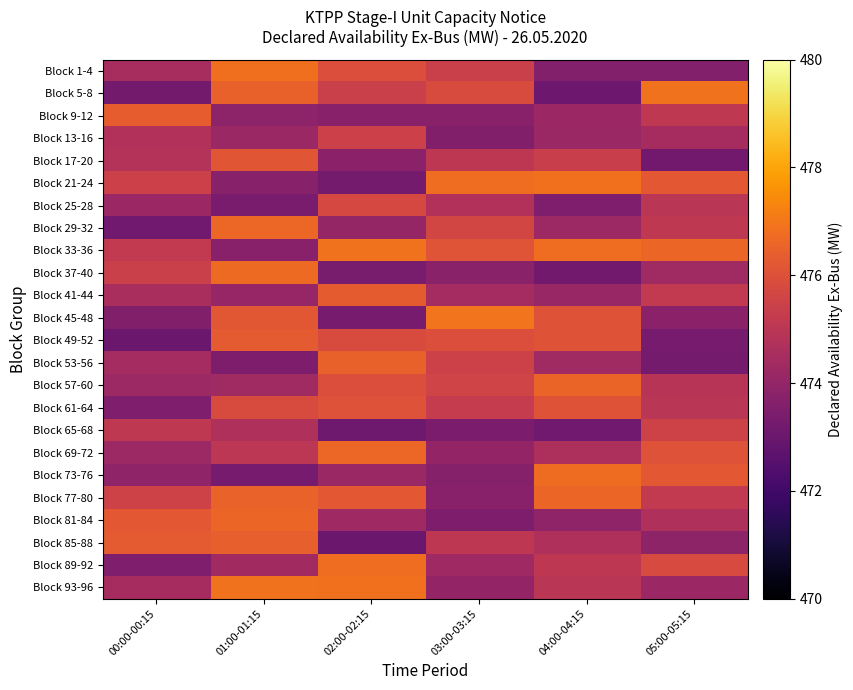

Reading left to right, transcribe all the data shown in this chart.

Block 1-4: 00:00-00:15=474.5	01:00-01:15=476.8	02:00-02:15=475.9	03:00-03:15=475.4	04:00-04:15=473.6	05:00-05:15=473.6
Block 5-8: 00:00-00:15=473.2	01:00-01:15=476.5	02:00-02:15=475.4	03:00-03:15=475.8	04:00-04:15=473.1	05:00-05:15=476.9
Block 9-12: 00:00-00:15=476.3	01:00-01:15=473.8	02:00-02:15=473.7	03:00-03:15=473.7	04:00-04:15=474.2	05:00-05:15=475.1
Block 13-16: 00:00-00:15=474.7	01:00-01:15=474.2	02:00-02:15=475.4	03:00-03:15=473.6	04:00-04:15=474.2	05:00-05:15=474.5
Block 17-20: 00:00-00:15=474.8	01:00-01:15=476.1	02:00-02:15=473.8	03:00-03:15=475.1	04:00-04:15=475.4	05:00-05:15=473.2
Block 21-24: 00:00-00:15=475.4	01:00-01:15=473.7	02:00-02:15=473.3	03:00-03:15=476.8	04:00-04:15=476.9	05:00-05:15=476.2
Block 25-28: 00:00-00:15=474.2	01:00-01:15=473.4	02:00-02:15=475.7	03:00-03:15=474.8	04:00-04:15=473.5	05:00-05:15=475.0
Block 29-32: 00:00-00:15=473.1	01:00-01:15=476.6	02:00-02:15=474.0	03:00-03:15=475.7	04:00-04:15=474.2	05:00-05:15=475.1
Block 33-36: 00:00-00:15=475.2	01:00-01:15=473.7	02:00-02:15=476.9	03:00-03:15=476.1	04:00-04:15=476.8	05:00-05:15=476.6
Block 37-40: 00:00-00:15=475.4	01:00-01:15=476.7	02:00-02:15=473.4	03:00-03:15=473.8	04:00-04:15=473.2	05:00-05:15=474.3
Block 41-44: 00:00-00:15=474.6	01:00-01:15=474.1	02:00-02:15=476.3	03:00-03:15=474.4	04:00-04:15=474.1	05:00-05:15=475.2
Block 45-48: 00:00-00:15=473.6	01:00-01:15=476.2	02:00-02:15=473.3	03:00-03:15=476.9	04:00-04:15=476.1	05:00-05:15=473.8
Block 49-52: 00:00-00:15=473.0	01:00-01:15=476.3	02:00-02:15=475.8	03:00-03:15=475.9	04:00-04:15=476.1	05:00-05:15=473.3
Block 53-56: 00:00-00:15=474.4	01:00-01:15=473.5	02:00-02:15=476.5	03:00-03:15=475.5	04:00-04:15=474.3	05:00-05:15=473.3
Block 57-60: 00:00-00:15=474.2	01:00-01:15=474.3	02:00-02:15=475.9	03:00-03:15=475.6	04:00-04:15=476.5	05:00-05:15=474.9
Block 61-64: 00:00-00:15=473.5	01:00-01:15=475.9	02:00-02:15=476.0	03:00-03:15=475.2	04:00-04:15=476.1	05:00-05:15=475.0
Block 65-68: 00:00-00:15=475.1	01:00-01:15=474.7	02:00-02:15=473.1	03:00-03:15=473.4	04:00-04:15=473.1	05:00-05:15=475.5
Block 69-72: 00:00-00:15=474.3	01:00-01:15=475.0	02:00-02:15=476.6	03:00-03:15=474.0	04:00-04:15=474.6	05:00-05:15=476.0
Block 73-76: 00:00-00:15=473.9	01:00-01:15=473.3	02:00-02:15=474.2	03:00-03:15=473.6	04:00-04:15=476.7	05:00-05:15=476.2
Block 77-80: 00:00-00:15=475.5	01:00-01:15=476.5	02:00-02:15=476.2	03:00-03:15=473.7	04:00-04:15=476.6	05:00-05:15=475.2
Block 81-84: 00:00-00:15=476.2	01:00-01:15=476.6	02:00-02:15=474.3	03:00-03:15=473.4	04:00-04:15=473.9	05:00-05:15=474.7
Block 85-88: 00:00-00:15=476.3	01:00-01:15=476.4	02:00-02:15=473.0	03:00-03:15=475.0	04:00-04:15=474.7	05:00-05:15=473.9
Block 89-92: 00:00-00:15=473.5	01:00-01:15=474.4	02:00-02:15=476.8	03:00-03:15=474.3	04:00-04:15=475.1	05:00-05:15=475.8
Block 93-96: 00:00-00:15=474.5	01:00-01:15=476.9	02:00-02:15=476.8	03:00-03:15=474.0	04:00-04:15=475.0	05:00-05:15=474.2